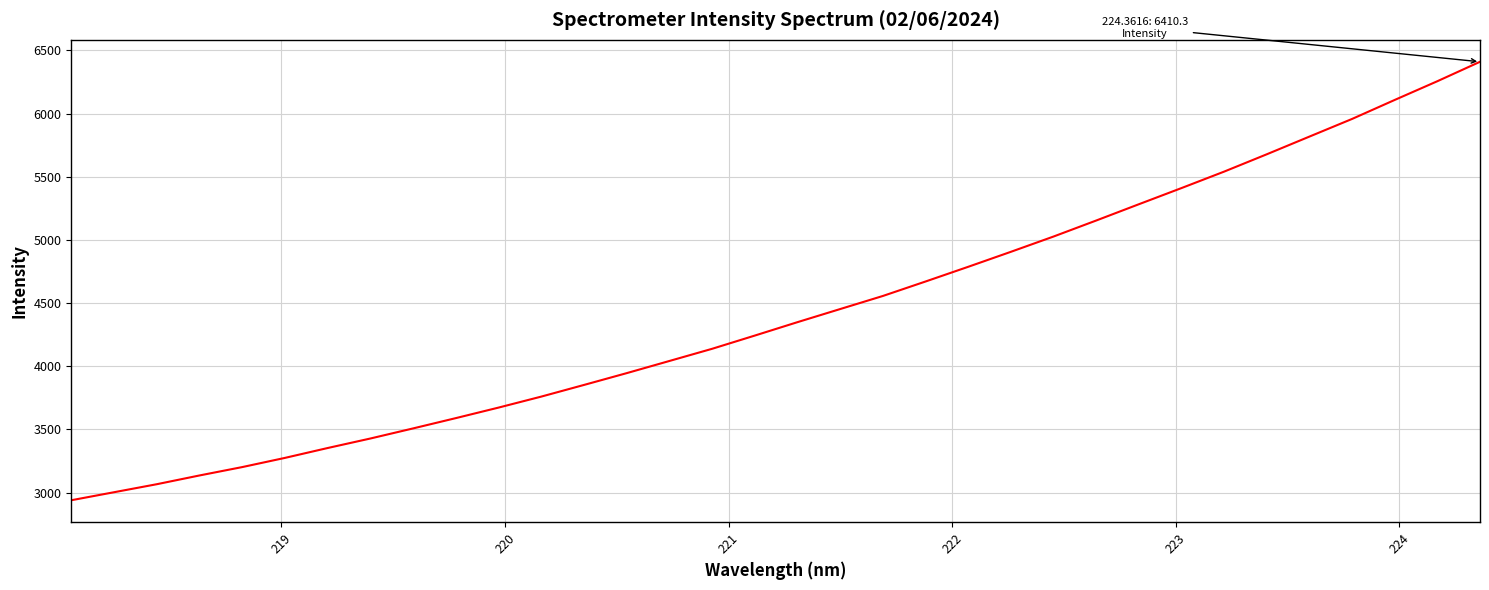

What is the smallest value displayed?

2939.1